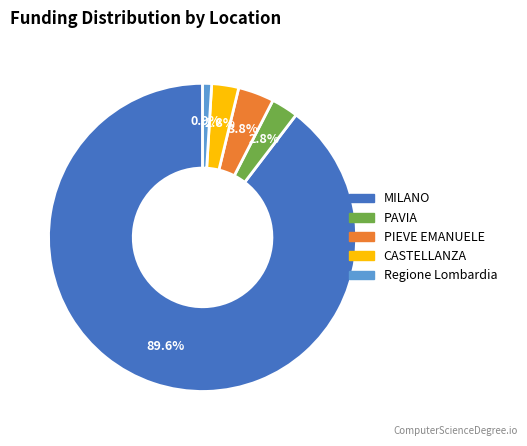

What percentage is the Regione Lombardia slice, to the nearest percent?

1%